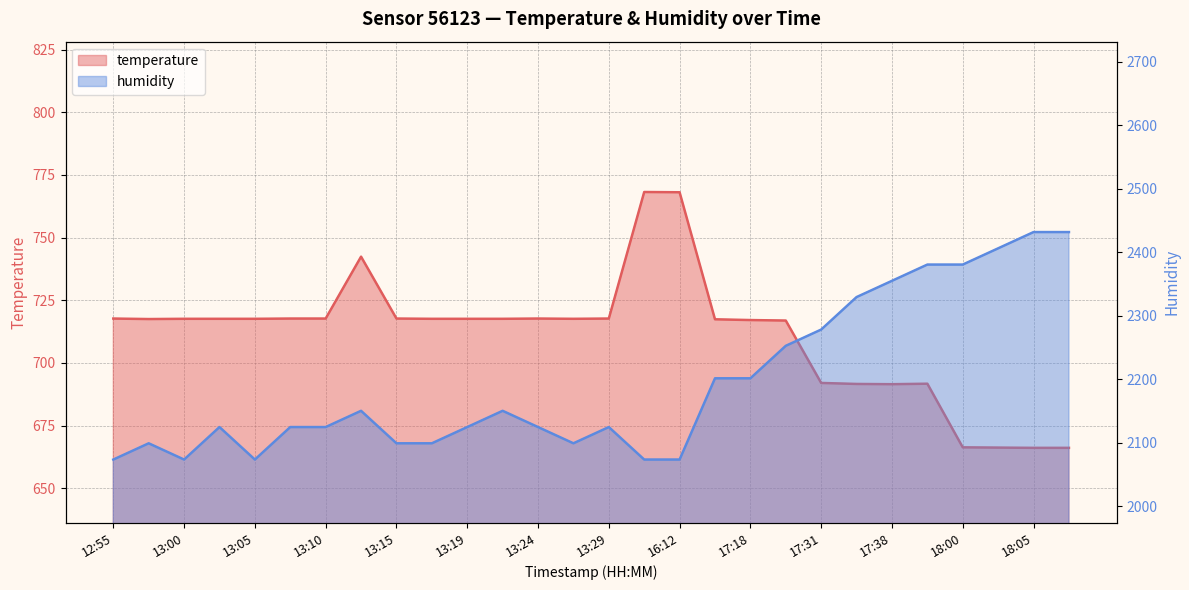

What is the total value across all series at 13:02?

2842.4